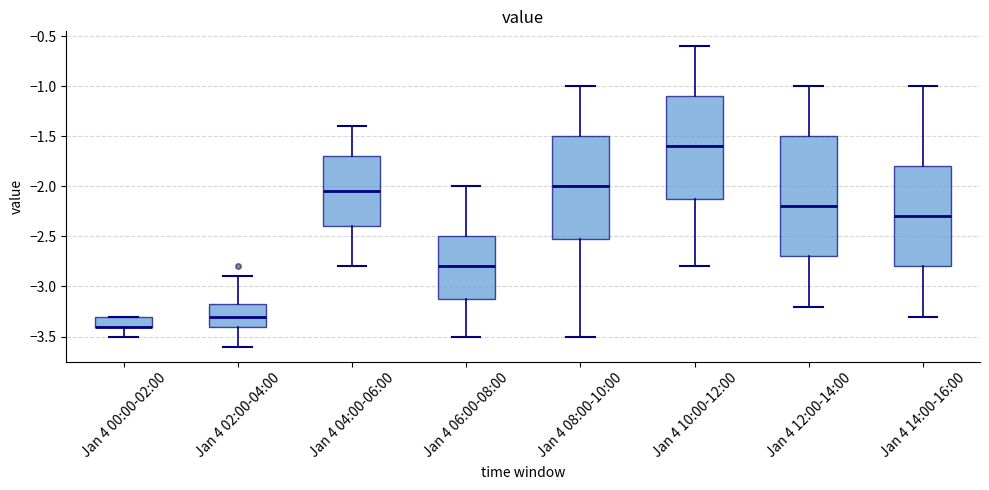

Reading left to right, read every box against the y-axis: the position of its median line, the range the box covers, and the ends of its whiskers. The values are not printed on the chart, so give them approximately, as read against the axis.

Jan 4 00:00-02:00: median -3.40 (drawn on the box's lower edge), box -3.40 to -3.30, whiskers -3.50 to -3.30
Jan 4 02:00-04:00: median -3.30, box -3.40 to -3.15, whiskers -3.60 to -2.90
Jan 4 04:00-06:00: median -2.05, box -2.40 to -1.70, whiskers -2.80 to -1.40
Jan 4 06:00-08:00: median -2.80, box -3.10 to -2.50, whiskers -3.50 to -2.00
Jan 4 08:00-10:00: median -2.00, box -2.50 to -1.50, whiskers -3.50 to -1.00
Jan 4 10:00-12:00: median -1.60, box -2.10 to -1.10, whiskers -2.80 to -0.60
Jan 4 12:00-14:00: median -2.20, box -2.70 to -1.50, whiskers -3.20 to -1.00
Jan 4 14:00-16:00: median -2.30, box -2.80 to -1.80, whiskers -3.30 to -1.00